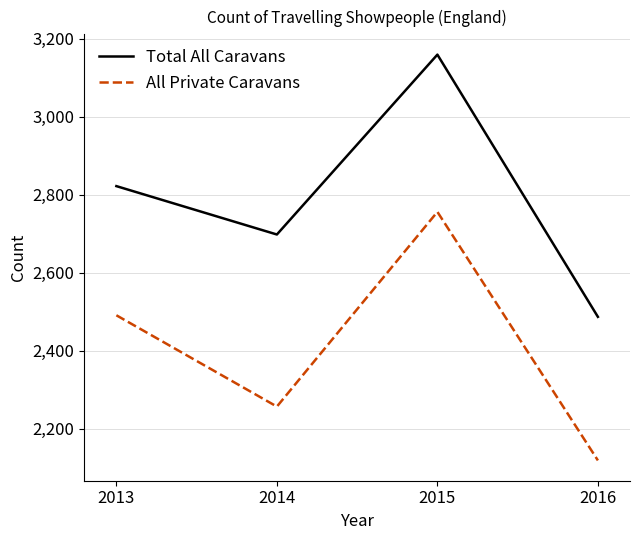

Read the Total All Caravans value at 2015, to the nearest 10.

3160